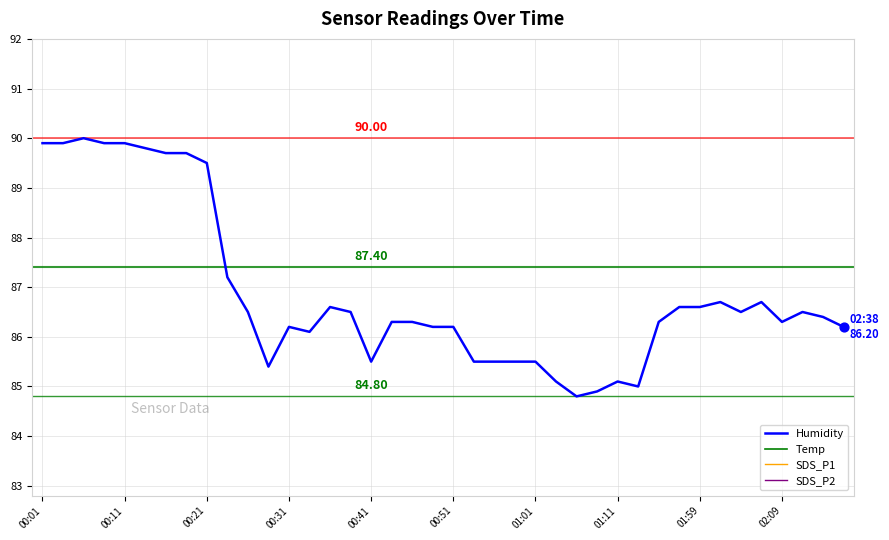

Which series reaches the maximum Y coordinate?

Humidity